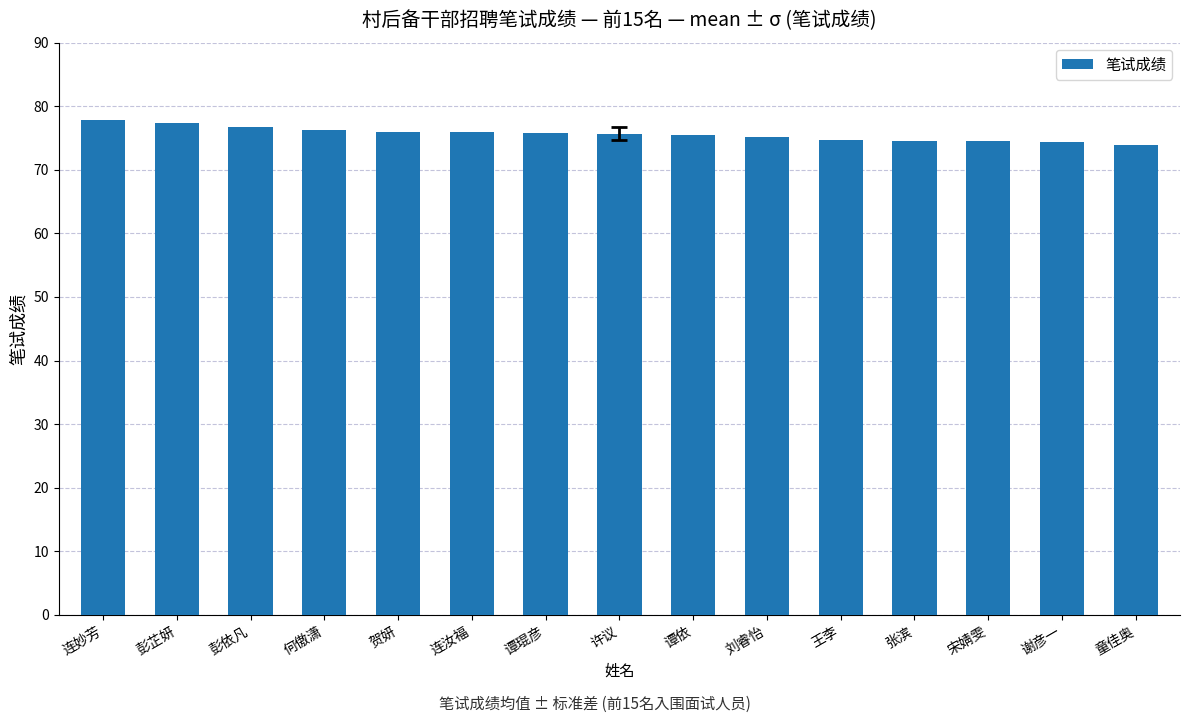

What is the change in value from 宋婧雯 to 童佳奥?

-0.6